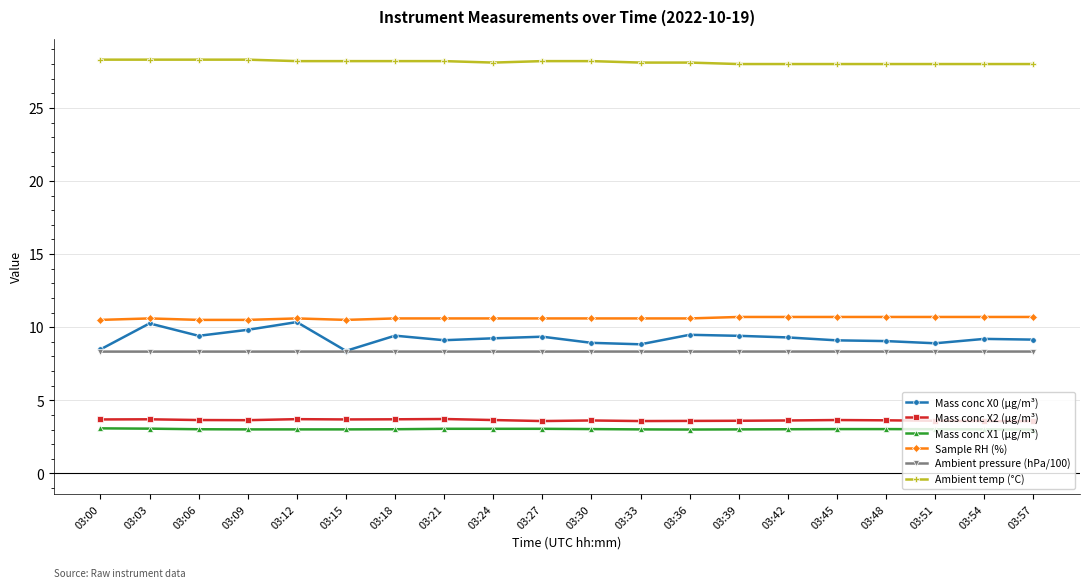

Which series has the largest range (max minus min)?

Mass conc X0 (μg/m³)